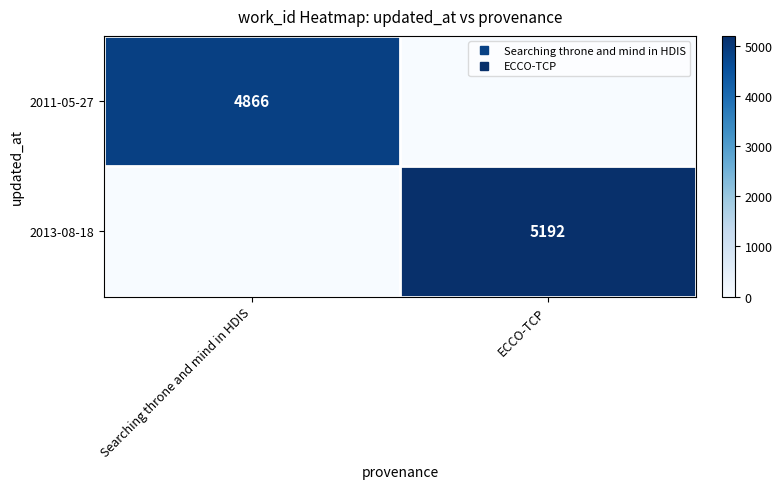

What is the sum of the 2013-08-18 values at Searching throne and mind in HDIS and ECCO-TCP?

5192